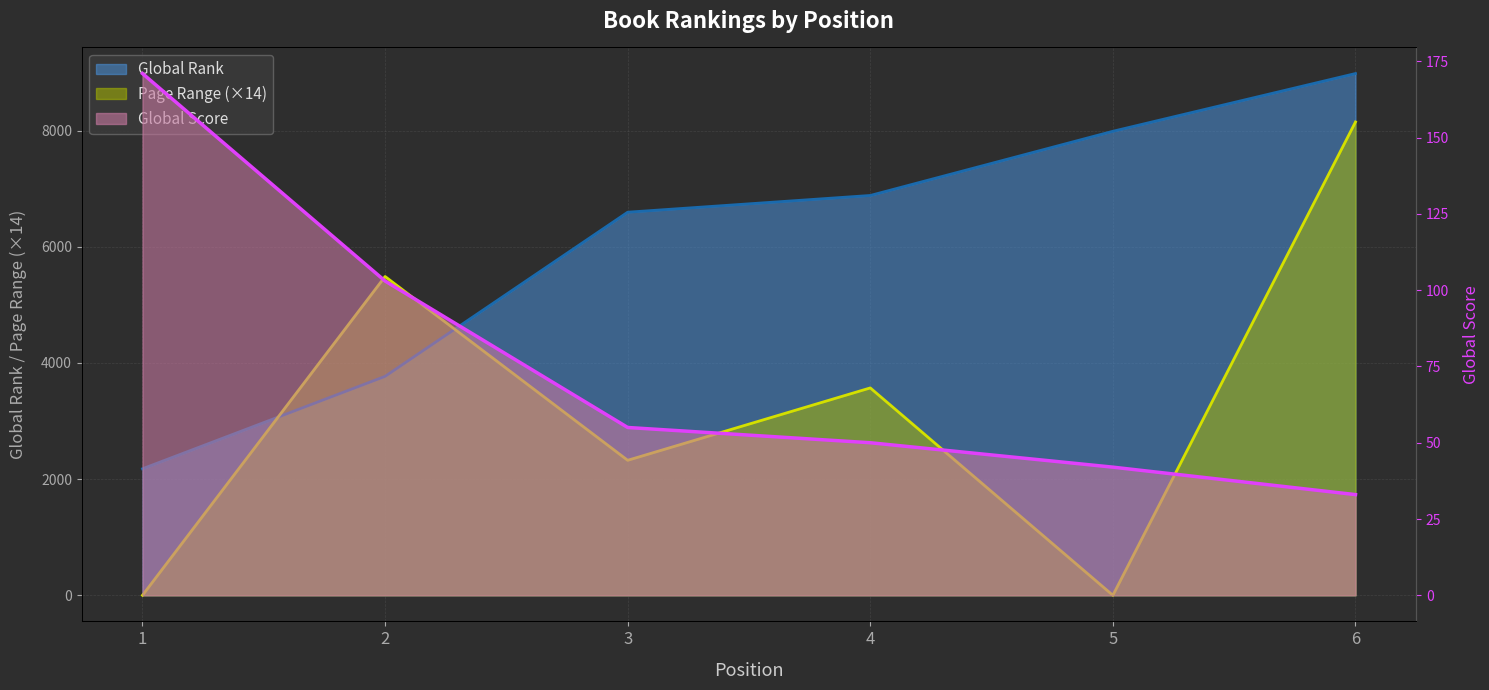

Does the chart display data point markers on the line(s)?

No